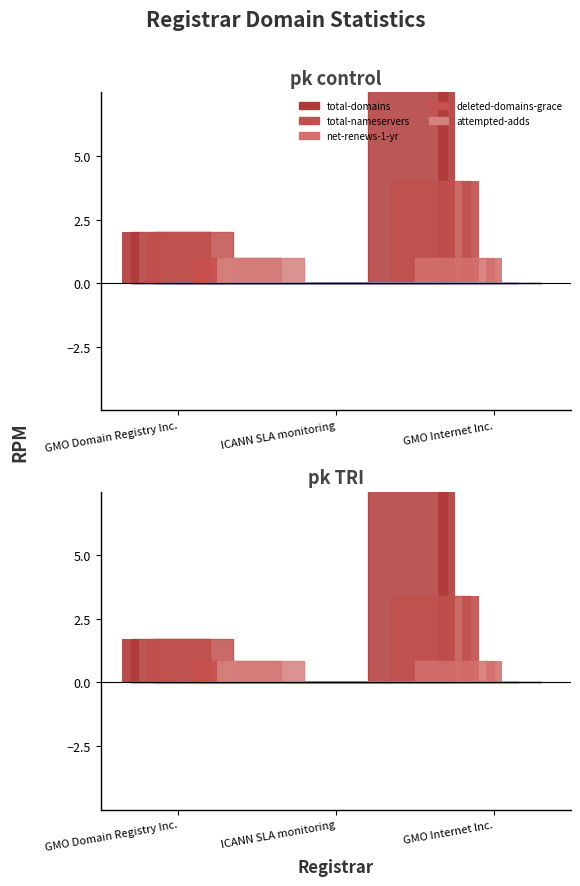

Reading left to right, list all the values displayed in this chart.

total-domains: GMO Domain Registry Inc.=2	ICANN SLA monitoring=0	GMO Internet Inc.=11
total-nameservers: GMO Domain Registry Inc.=2	ICANN SLA monitoring=0	GMO Internet Inc.=4
net-renews-1-yr: GMO Domain Registry Inc.=0	ICANN SLA monitoring=0	GMO Internet Inc.=1
deleted-domains-grace: GMO Domain Registry Inc.=1	ICANN SLA monitoring=0	GMO Internet Inc.=0
attempted-adds: GMO Domain Registry Inc.=1	ICANN SLA monitoring=0	GMO Internet Inc.=0